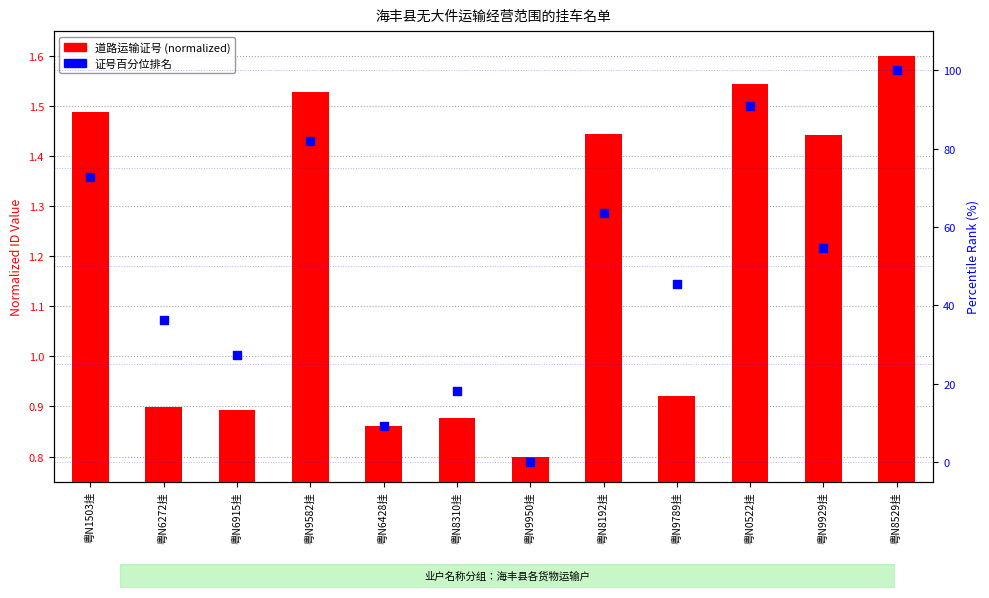

What is the total value across all series at 粤N1503挂?

74.2